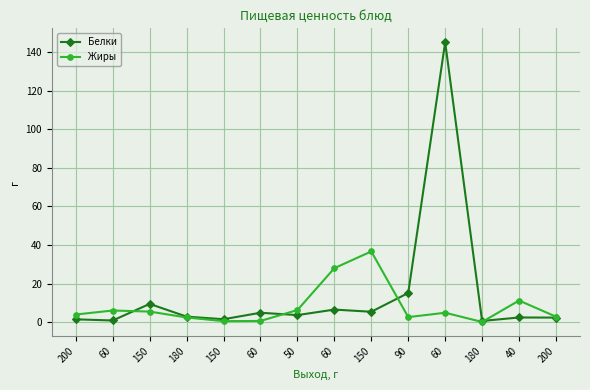

What is the minimum value shown in the chart?

0.1